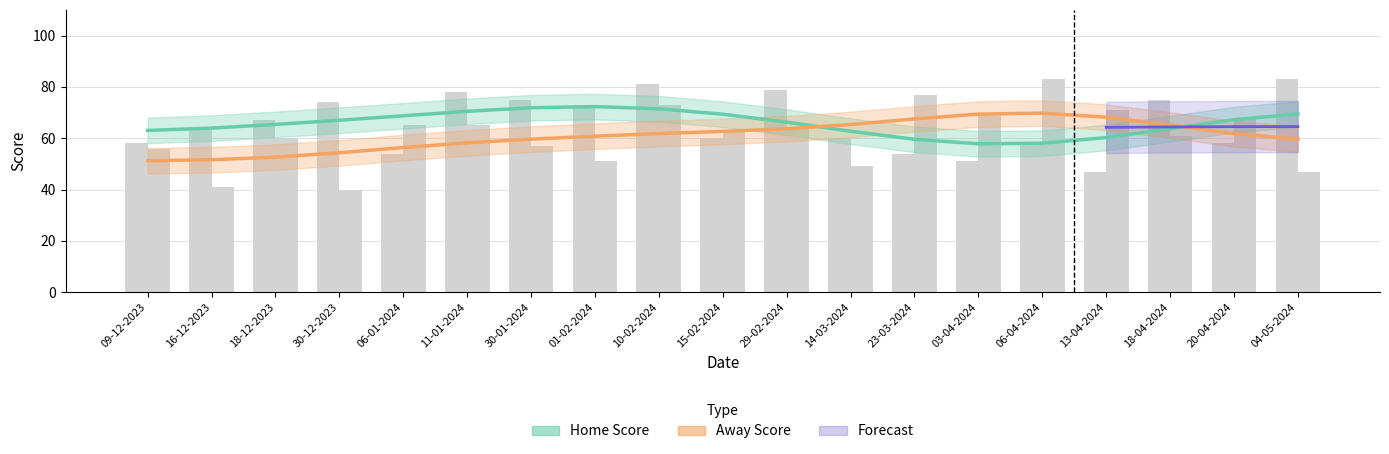

At how many categories does at least one series exceed 41?

19